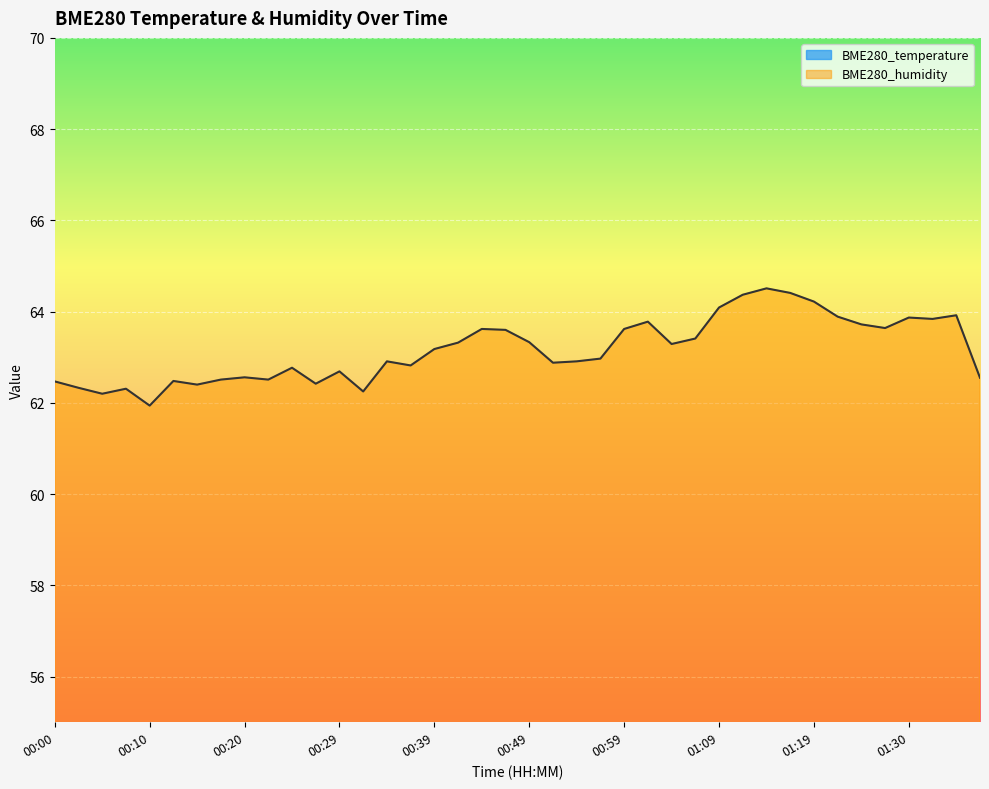

Between 00:15 and 00:44, which series saw the biggest shift?

BME280_humidity